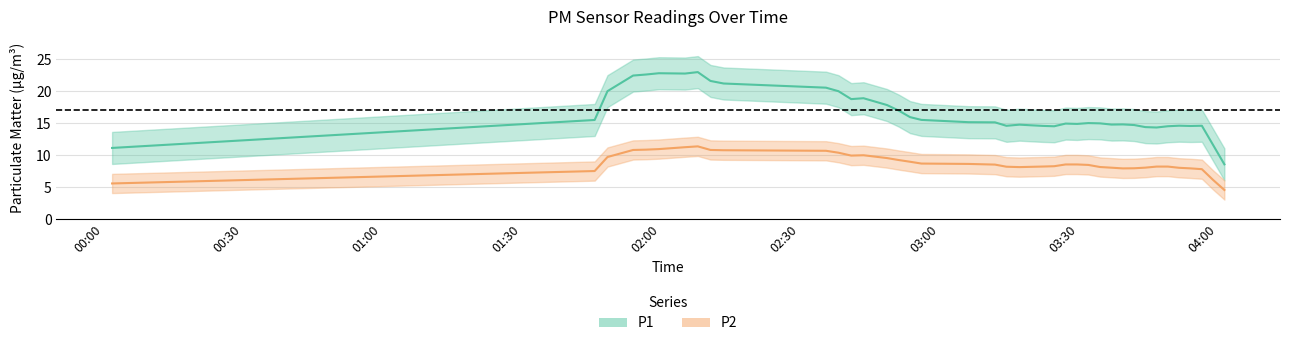

Which series has the largest total across all categories?

P1